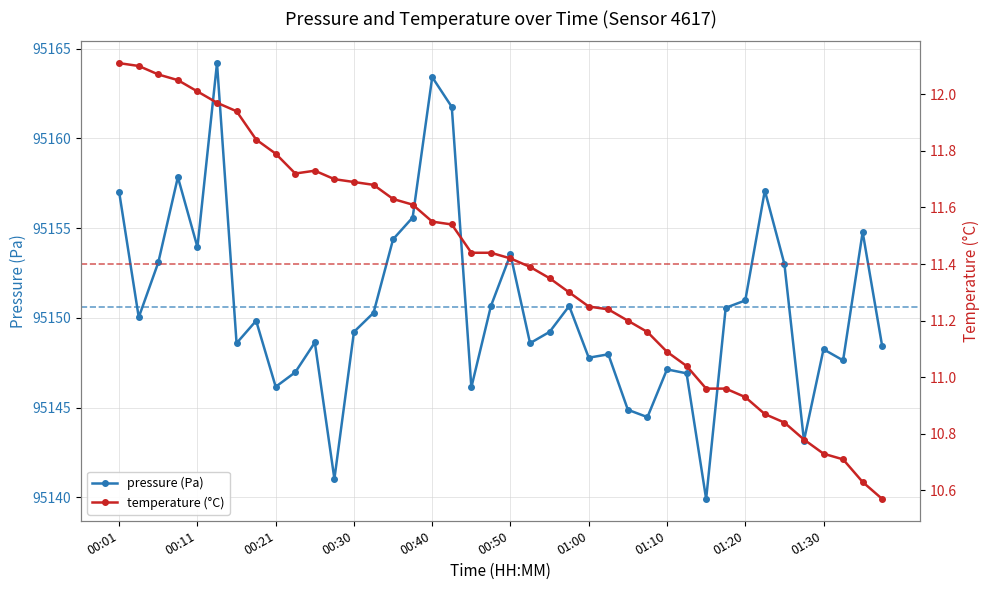

Rank the series by their maximum value, from highest to lowest.

pressure, temperature